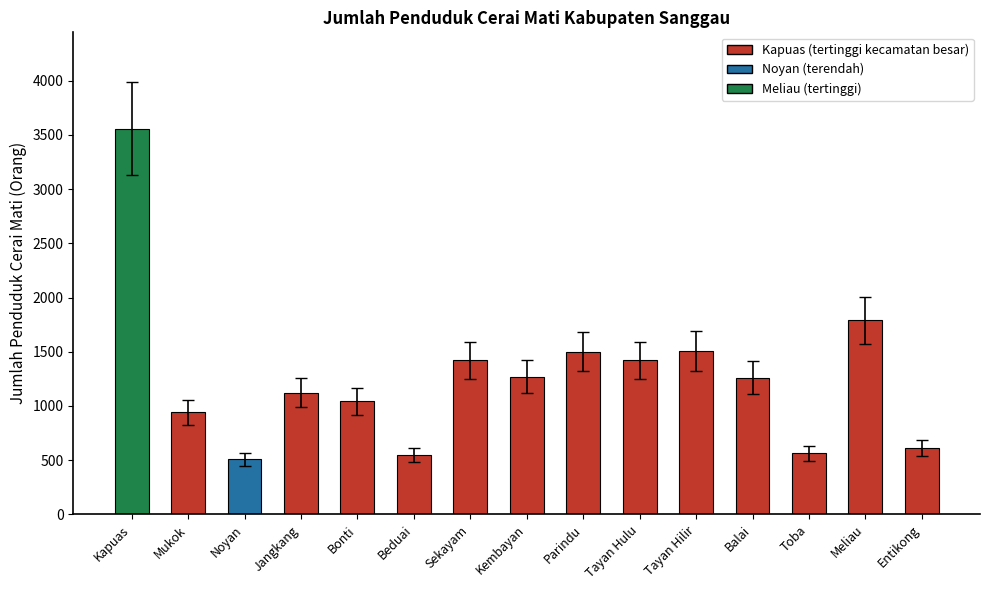

The chart shows a value of 1422 at Tayan Hulu. True or false?

True